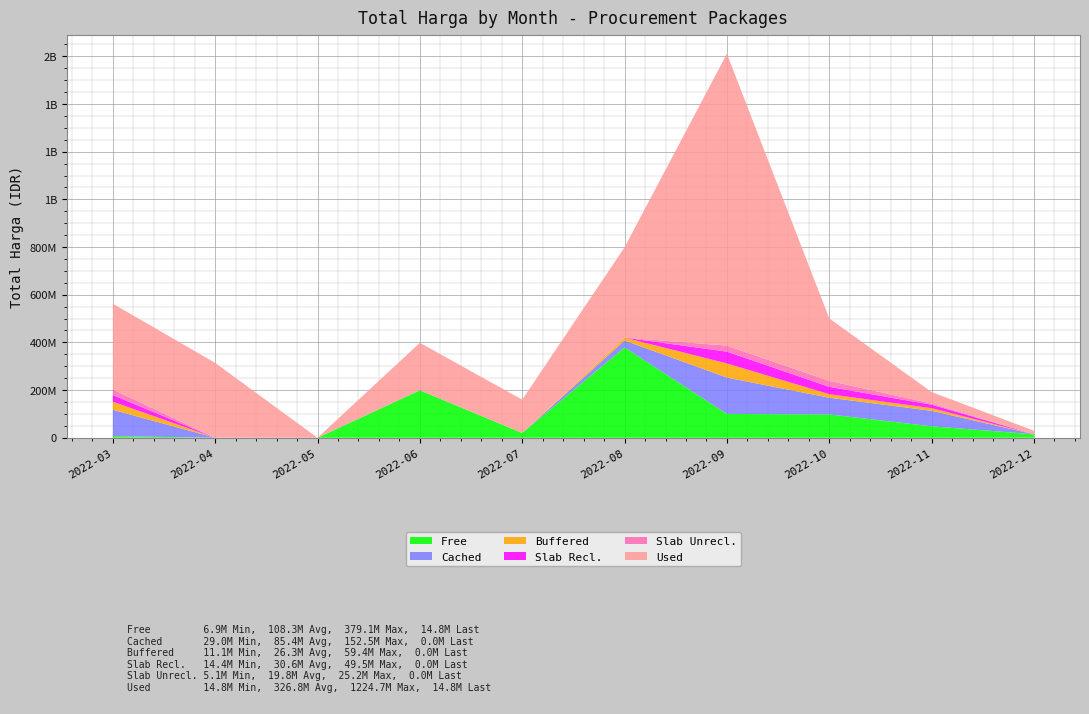

Reading left to right, list all the values displayed in this chart.

Free: 2022-03=6936000	2022-04=0	2022-05=0	2022-06=199200000	2022-07=19950000	2022-08=379075000	2022-09=100000000	2022-10=98000000	2022-11=48140000	2022-12=14750000
Cached: 2022-03=110389990	2022-04=0	2022-05=0	2022-06=0	2022-07=0	2022-08=29000000	2022-09=152477000	2022-10=70000000	2022-11=65000000	2022-12=0
Buffered: 2022-03=34132505	2022-04=0	2022-05=0	2022-06=0	2022-07=0	2022-08=12000000	2022-09=59375000	2022-10=14750000	2022-11=11100000	2022-12=0
Slab Recl.: 2022-03=27720000	2022-04=0	2022-05=0	2022-06=0	2022-07=0	2022-08=0	2022-09=49478000	2022-10=30800000	2022-11=14400000	2022-12=0
Slab Unrecl.: 2022-03=23680800	2022-04=0	2022-05=0	2022-06=0	2022-07=0	2022-08=0	2022-09=25200000	2022-10=25200000	2022-11=5093000	2022-12=0
Used: 2022-03=359500000	2022-04=314121780	2022-05=0	2022-06=199200000	2022-07=139800000	2022-08=379075000	2022-09=1224682000	2022-10=262118150	2022-11=48140000	2022-12=14750000